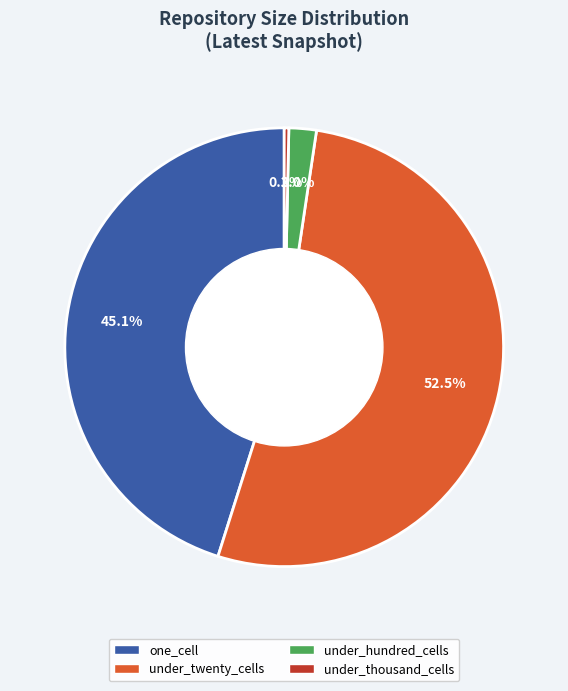

Which has a higher value, under_thousand_cells or one_cell?

one_cell